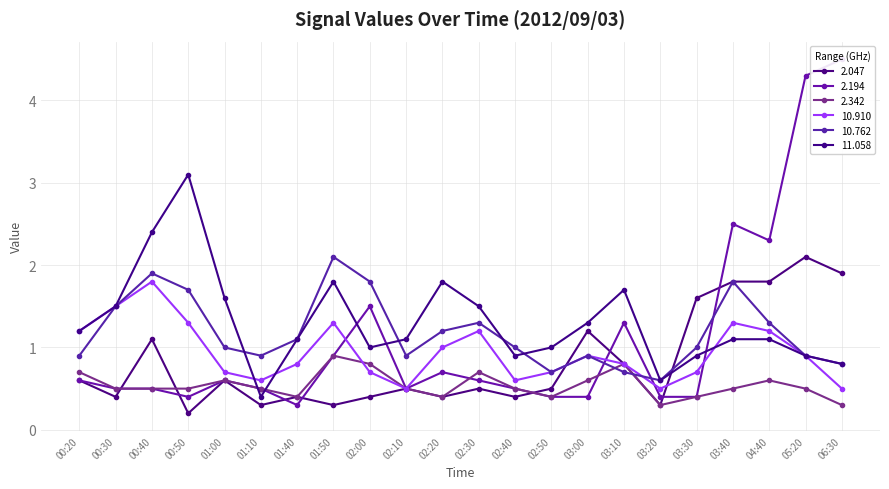

Reading left to right, list all the values displayed in this chart.

2.047: 00:20=0.6	00:30=0.4	00:40=1.1	00:50=0.2	01:00=0.6	01:10=0.3	01:40=0.4	01:50=0.3	02:00=0.4	02:10=0.5	02:20=0.4	02:30=0.5	02:40=0.4	02:50=0.5	03:00=1.2	03:10=0.8	03:20=0.3	03:30=1.6	03:40=1.8	04:40=1.8	05:20=2.1	06:30=1.9
2.194: 00:20=0.6	00:30=0.5	00:40=0.5	00:50=0.4	01:00=0.6	01:10=0.5	01:40=0.3	01:50=0.9	02:00=1.5	02:10=0.5	02:20=0.7	02:30=0.6	02:40=0.5	02:50=0.4	03:00=0.4	03:10=1.3	03:20=0.4	03:30=0.4	03:40=2.5	04:40=2.3	05:20=4.3	06:30=4.5
2.342: 00:20=0.7	00:30=0.5	00:40=0.5	00:50=0.5	01:00=0.6	01:10=0.5	01:40=0.4	01:50=0.9	02:00=0.8	02:10=0.5	02:20=0.4	02:30=0.7	02:40=0.5	02:50=0.4	03:00=0.6	03:10=0.8	03:20=0.3	03:30=0.4	03:40=0.5	04:40=0.6	05:20=0.5	06:30=0.3
10.910: 00:20=1.2	00:30=1.5	00:40=1.8	00:50=1.3	01:00=0.7	01:10=0.6	01:40=0.8	01:50=1.3	02:00=0.7	02:10=0.5	02:20=1.0	02:30=1.2	02:40=0.6	02:50=0.7	03:00=0.9	03:10=0.8	03:20=0.5	03:30=0.7	03:40=1.3	04:40=1.2	05:20=0.9	06:30=0.5
10.762: 00:20=0.9	00:30=1.5	00:40=1.9	00:50=1.7	01:00=1.0	01:10=0.9	01:40=1.1	01:50=2.1	02:00=1.8	02:10=0.9	02:20=1.2	02:30=1.3	02:40=1.0	02:50=0.7	03:00=0.9	03:10=0.7	03:20=0.6	03:30=1.0	03:40=1.8	04:40=1.3	05:20=0.9	06:30=0.8
11.058: 00:20=1.2	00:30=1.5	00:40=2.4	00:50=3.1	01:00=1.6	01:10=0.4	01:40=1.1	01:50=1.8	02:00=1.0	02:10=1.1	02:20=1.8	02:30=1.5	02:40=0.9	02:50=1.0	03:00=1.3	03:10=1.7	03:20=0.6	03:30=0.9	03:40=1.1	04:40=1.1	05:20=0.9	06:30=0.8